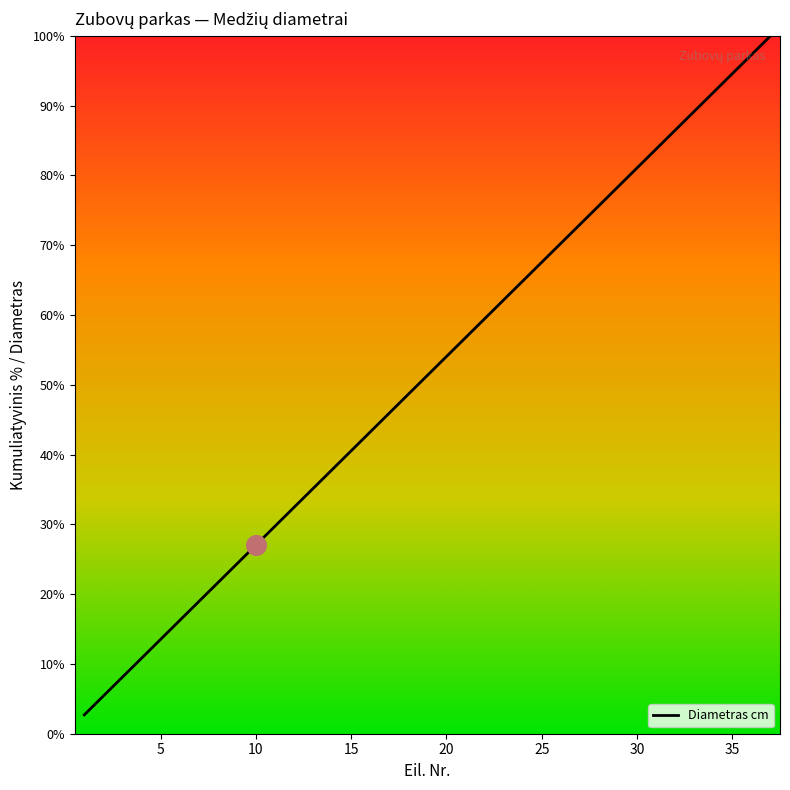

What is the minimum value shown in the chart?

2.7